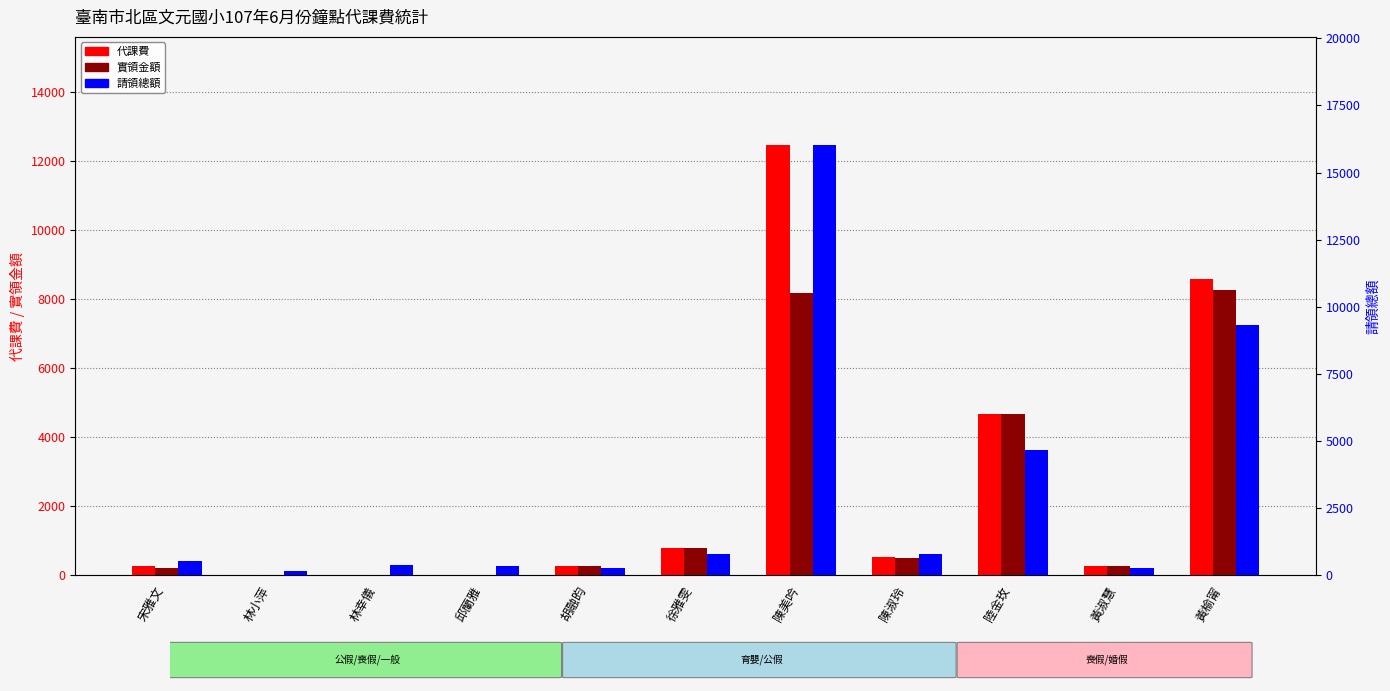

Which series has the largest total across all categories?

請領總額